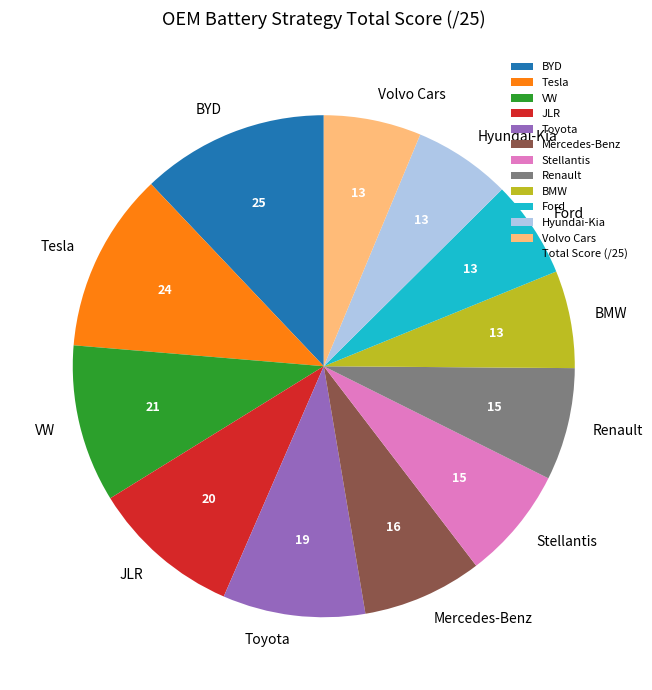

Does Mercedes-Benz represent more than half of the total?

No